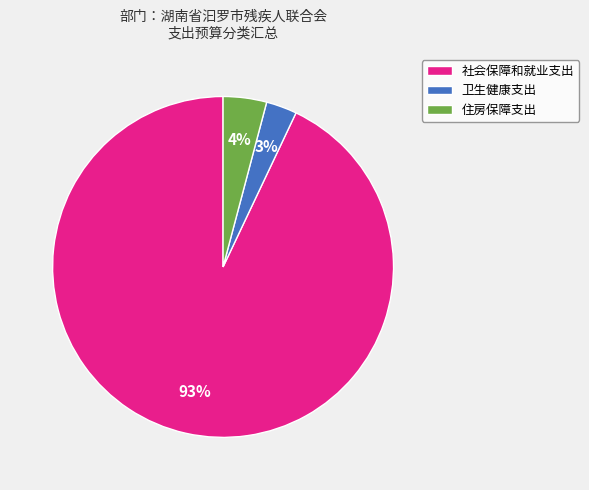

The 住房保障支出 slice represents 4% of the pie. True or false?

True